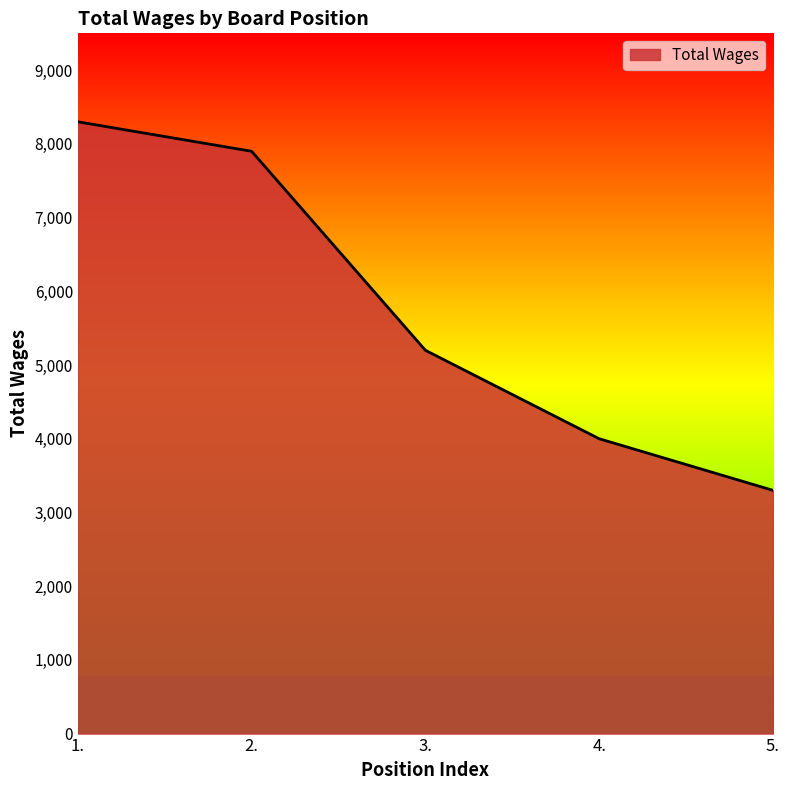

How many lines are shown in the chart?

1